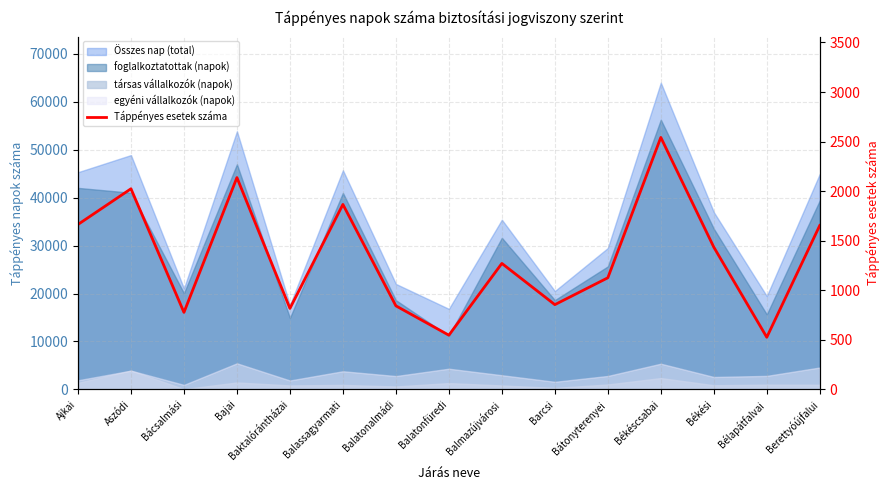

What is the difference between the second highest and minimum values?

1611